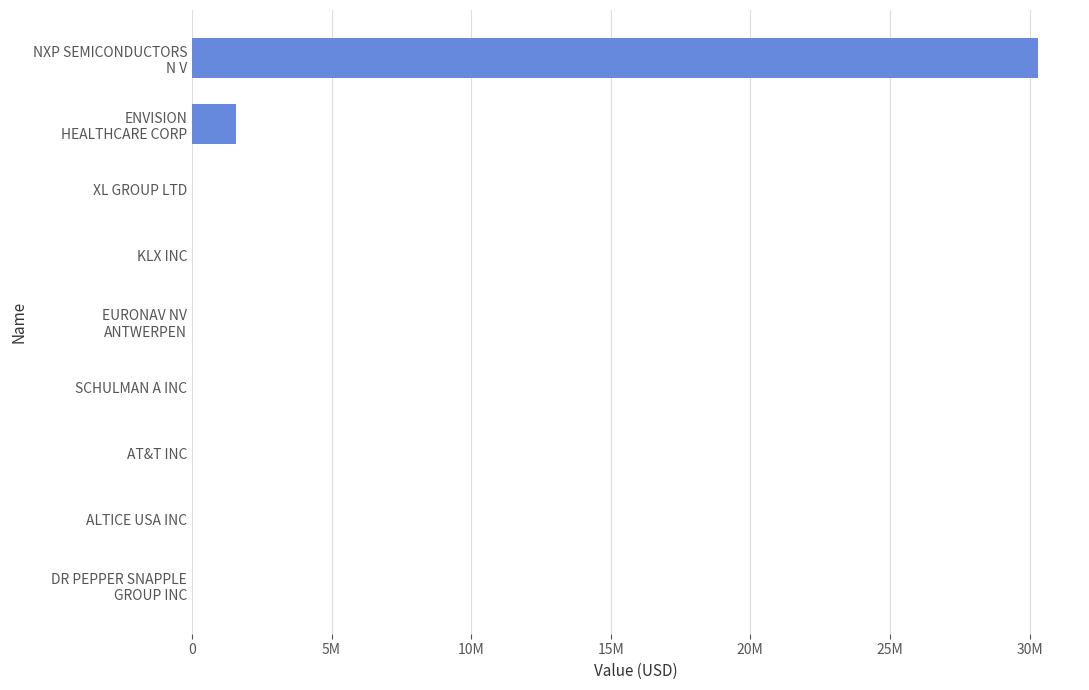

Does the chart contain any negative values?

No